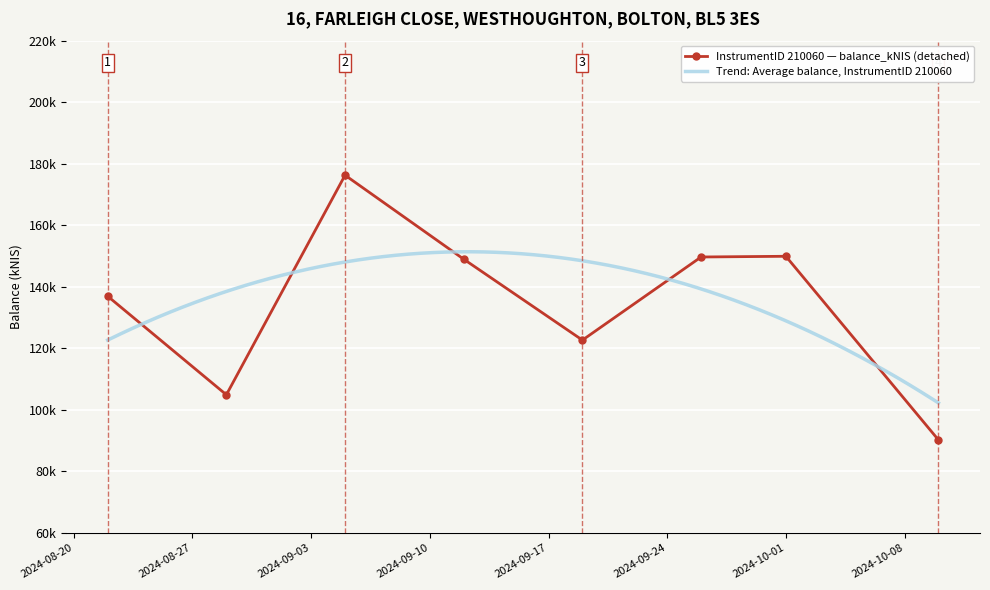

How many lines are shown in the chart?

1